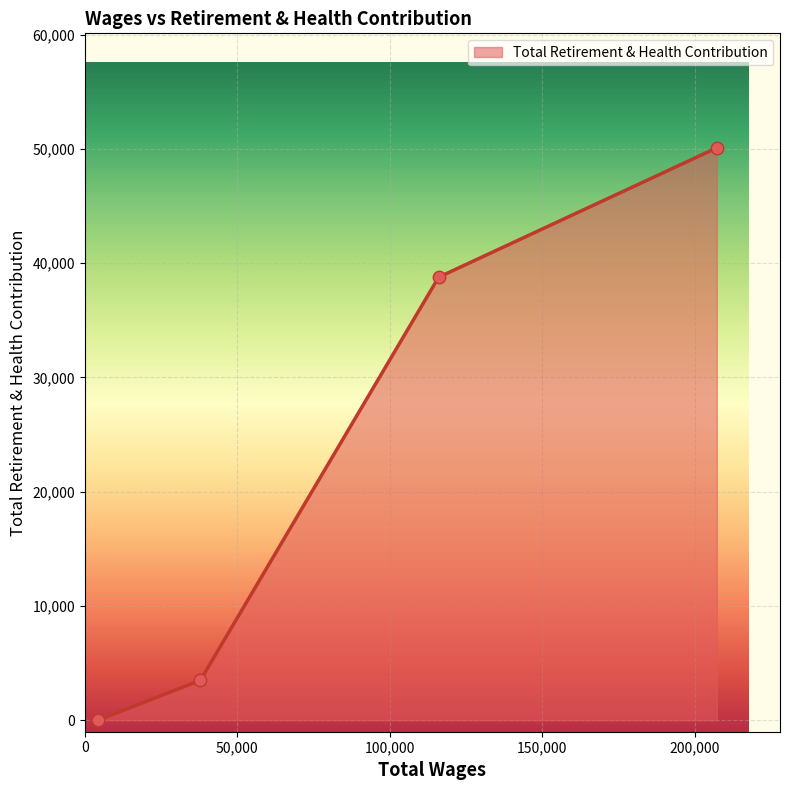

What is the difference between the maximum and minimum values?

50098